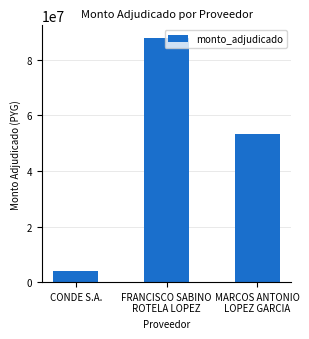

What is the difference between the maximum and minimum values?

84047500